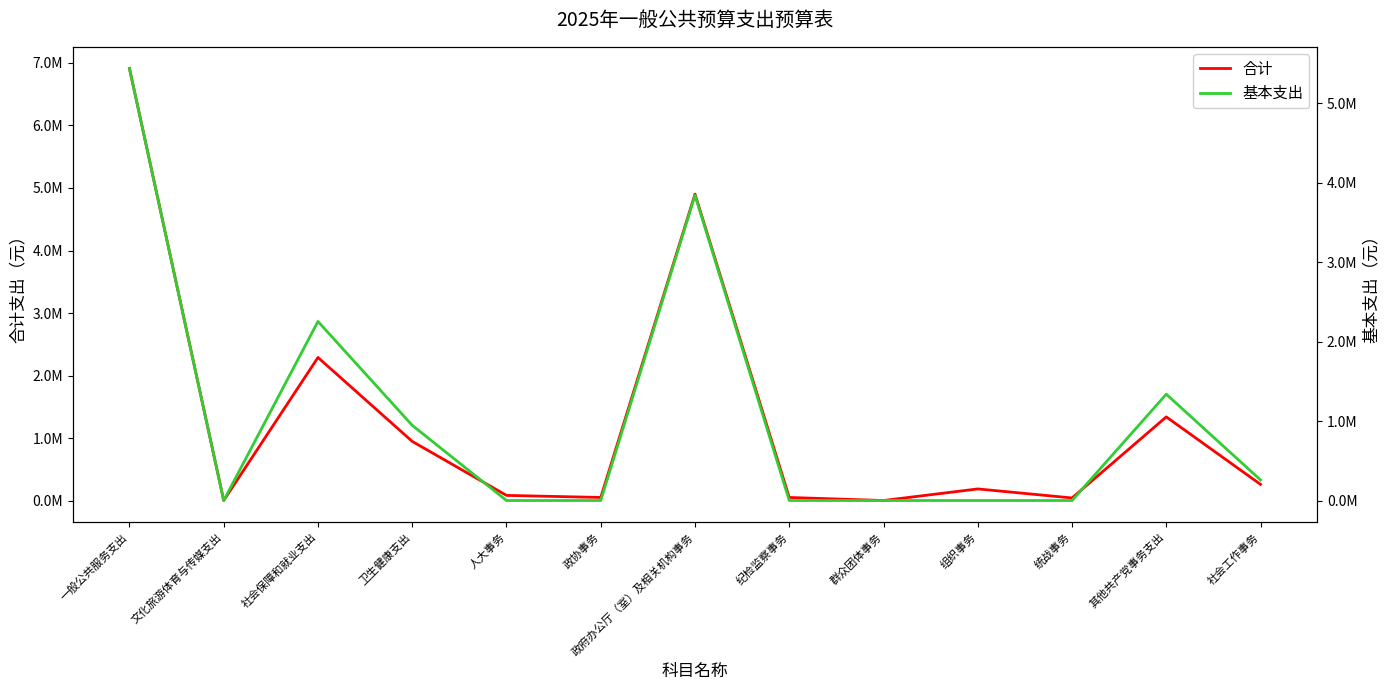

What is the label of the 11th point from the left?

统战事务